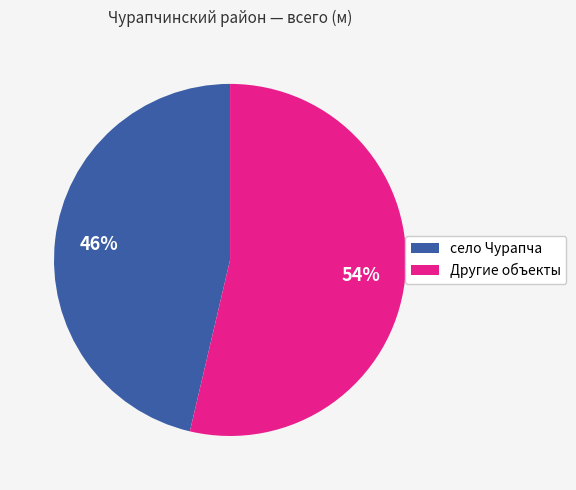

How many slices are in this pie chart?

2